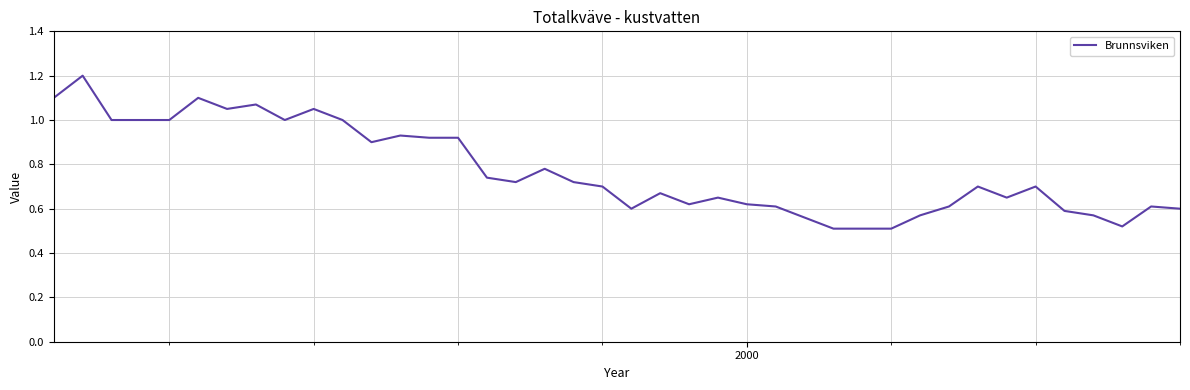

What is the sum of all values?

30.9